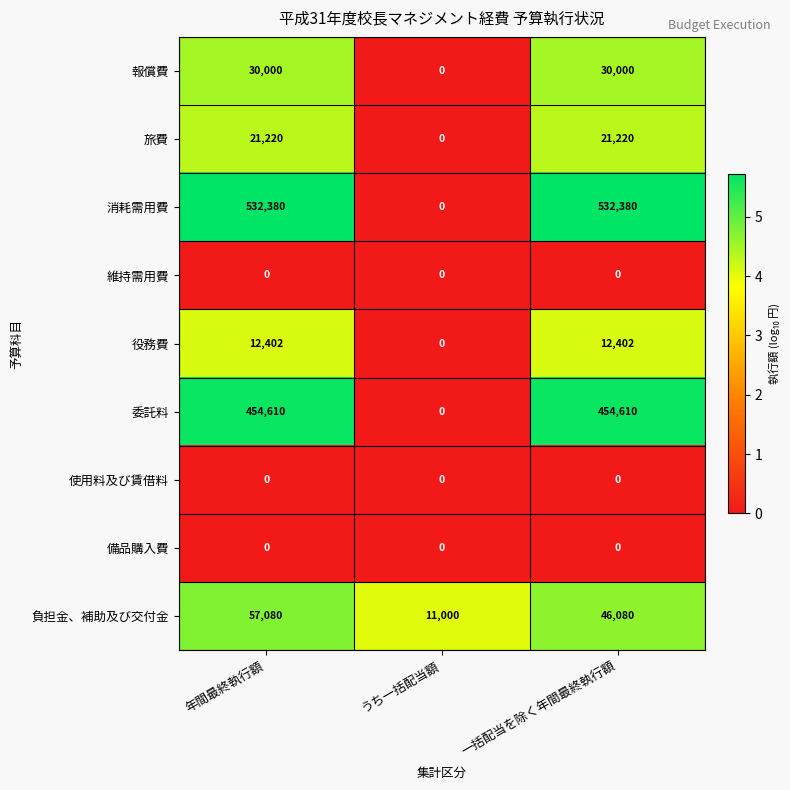

What is the sum of the 報償費 values at 年間最終執行額 and うち一括配当額?

30000